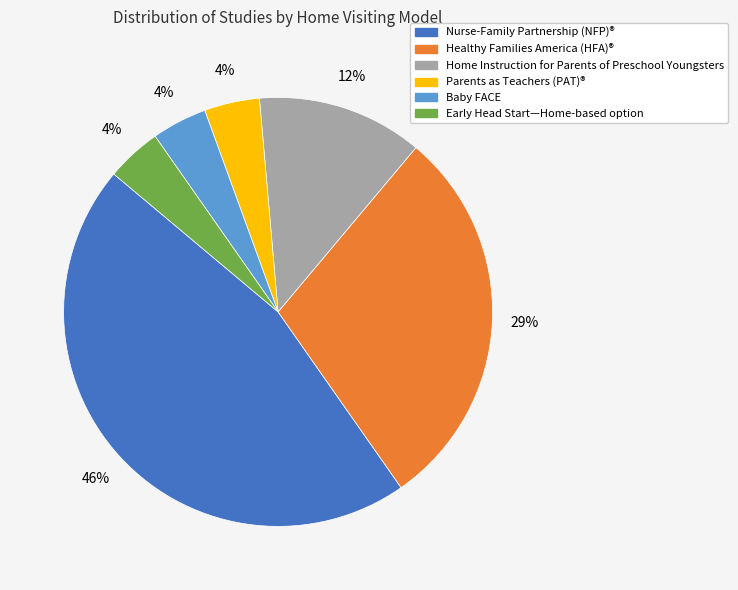

To the nearest percent, what is the average slice percentage?

17%